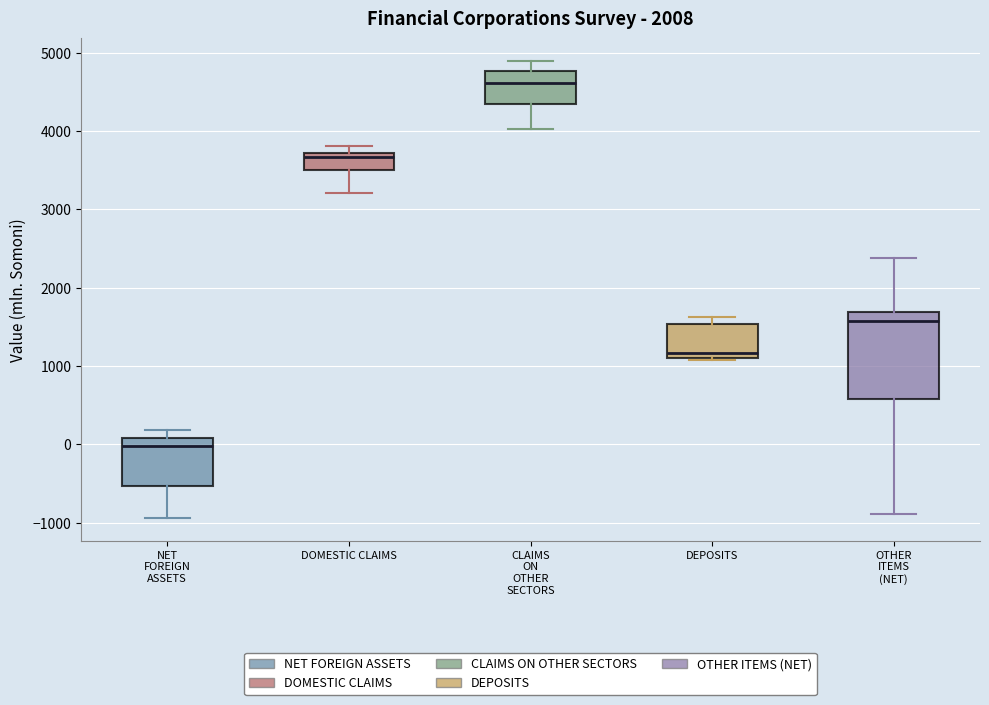

Reading left to right, transcribe this box plot: for each box, give where its median line is, the range the box spans, and where its two whiskers end, as read against the y-axis. The values are not printed on the chart, so give them approximately, as read against the axis.

NET FOREIGN ASSETS: median 0, box -500 to 100, whiskers -900 to 200
DOMESTIC CLAIMS: median 3700 (just below the box's upper edge), box 3500 to 3700, whiskers 3200 to 3800
CLAIMS ON OTHER SECTORS: median 4600, box 4400 to 4800, whiskers 4000 to 4900
DEPOSITS: median 1200, box 1100 to 1500, whiskers 1100 to 1600
OTHER ITEMS (NET): median 1600, box 600 to 1700, whiskers -900 to 2400